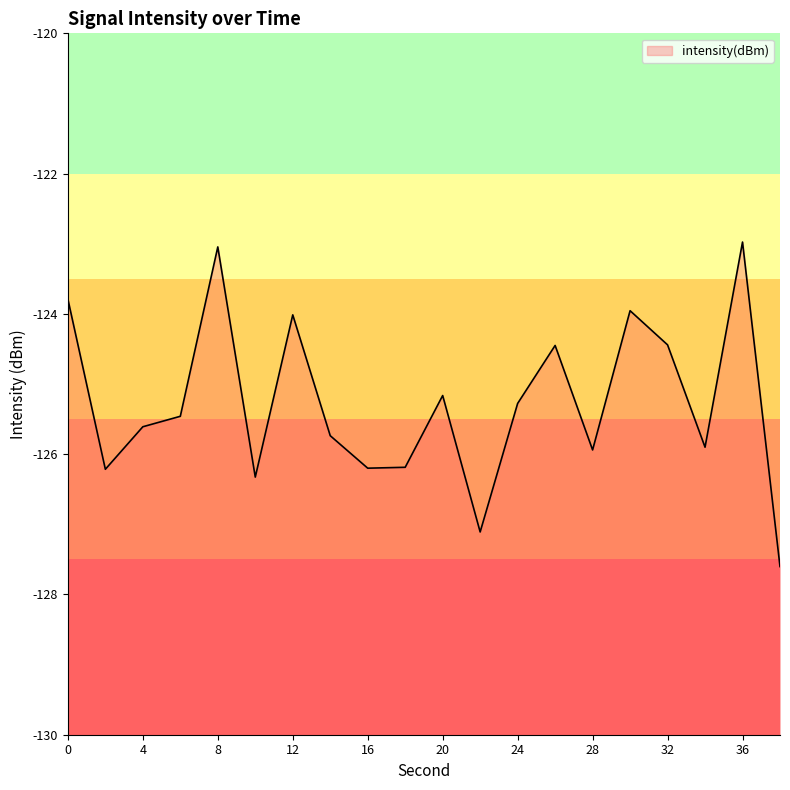

Which label corresponds to the largest value in the chart?

36